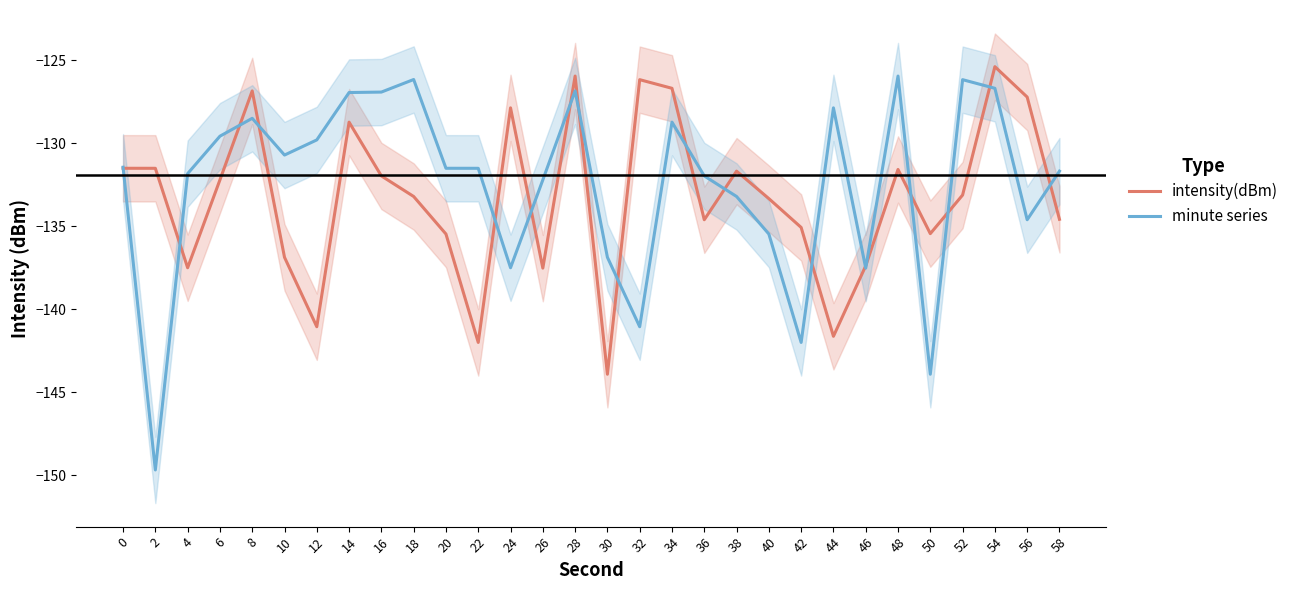

Rank the series at 46 from highest to lowest value.

intensity(dBm), minute series